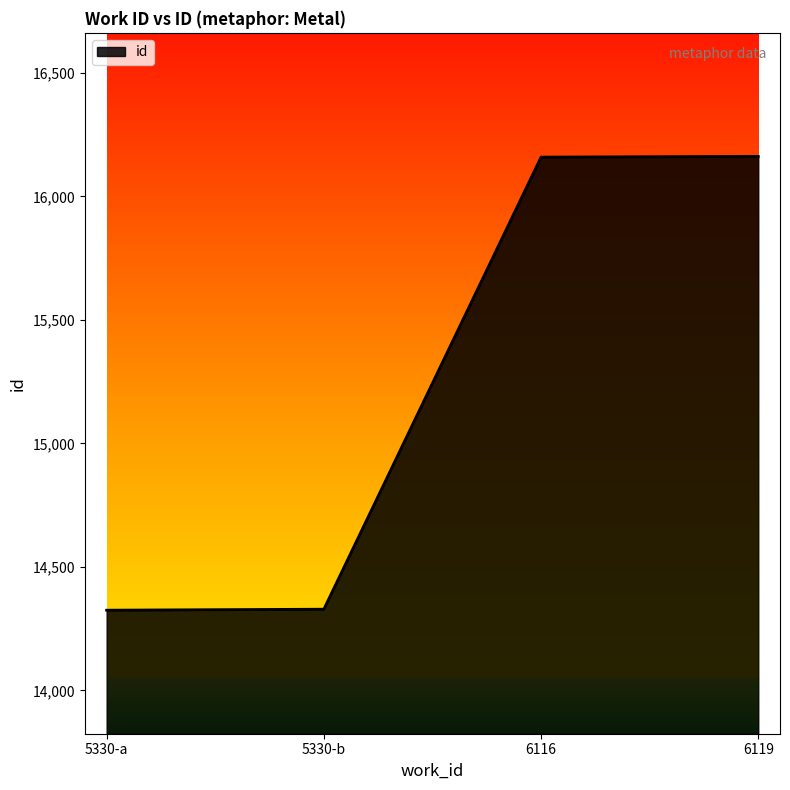

What is the difference between the second highest and second lowest values?

1830